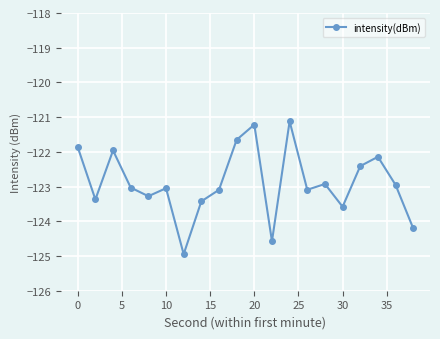

Is this an area chart (filled region under the line)?

No